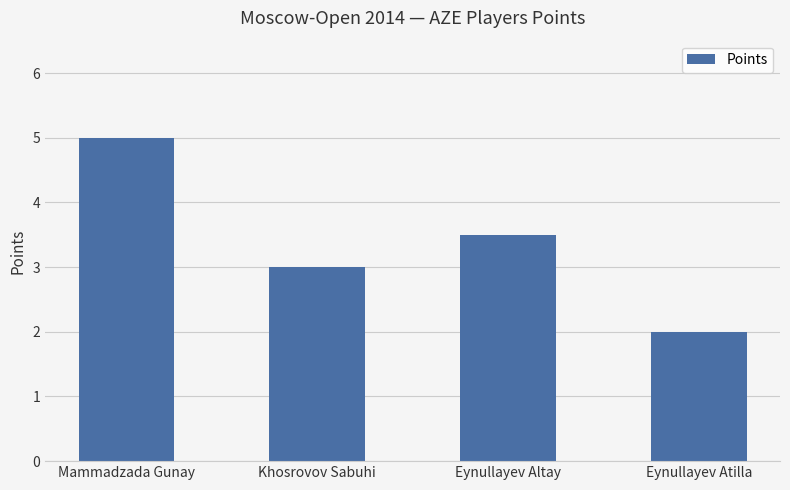

Does the chart contain stacked bars?

No